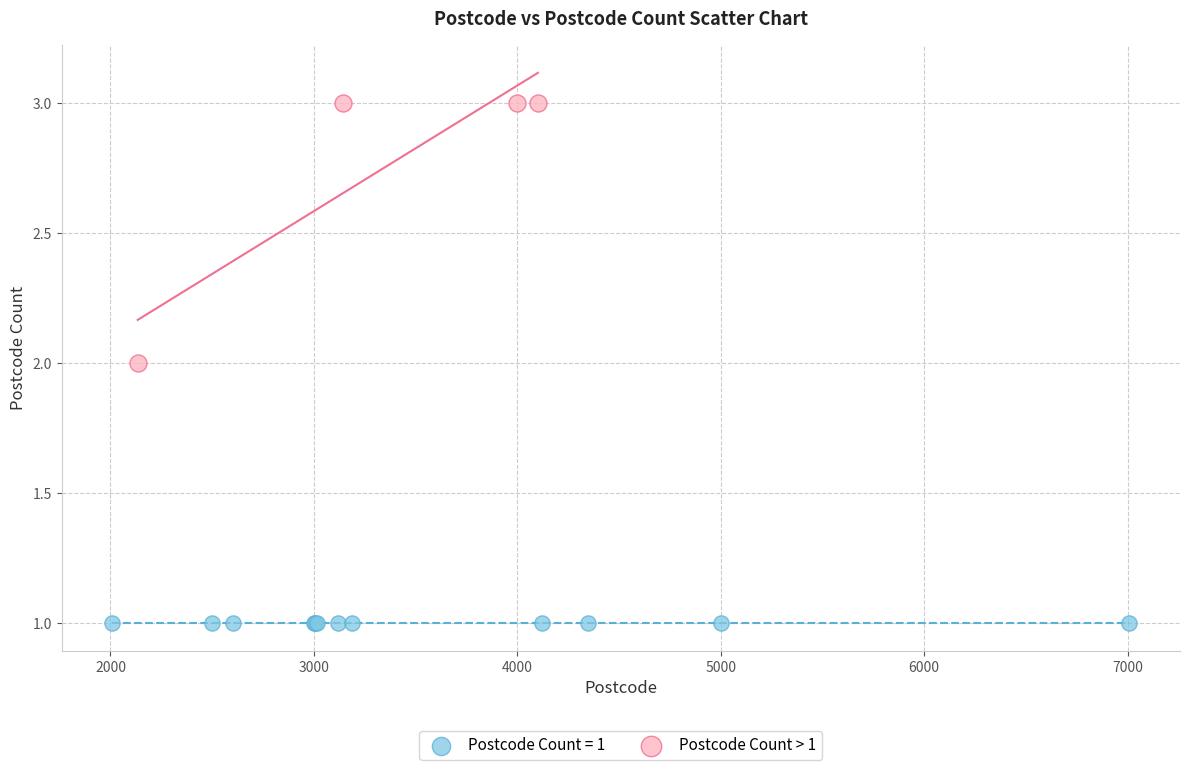

Which series reaches the maximum Y coordinate?

Postcode Count > 1